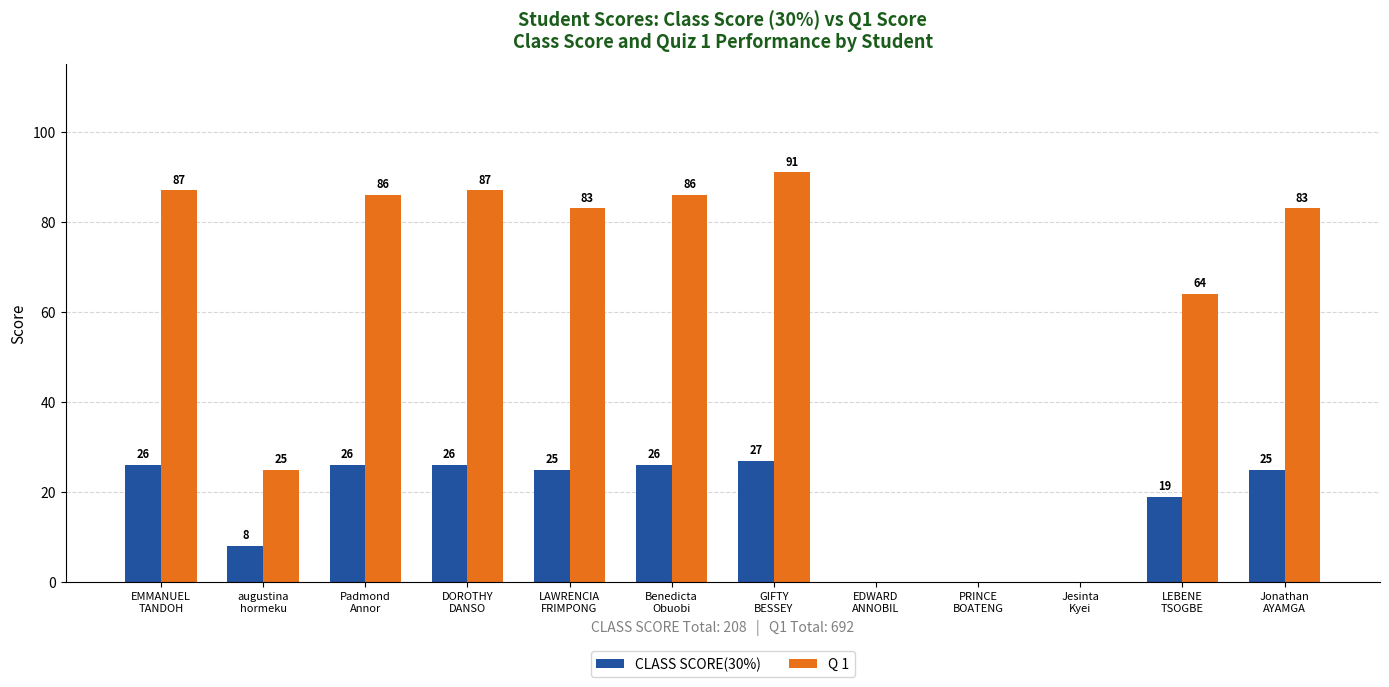

Which series has the largest range (max minus min)?

Q 1